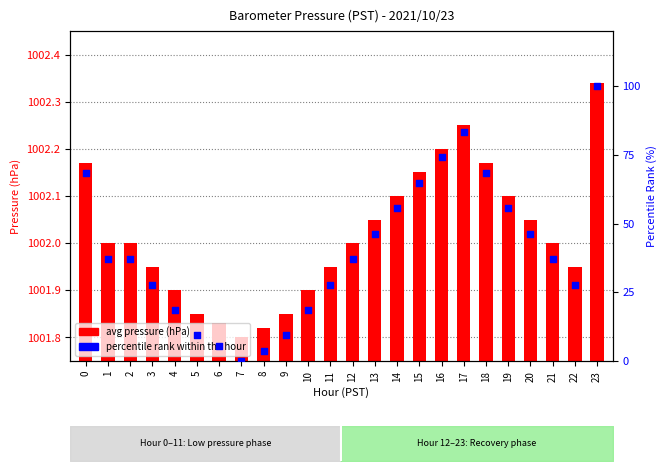

Is the value of percentile rank within the hour at 0 greater than the value of avg pressure (hPa) at 4?

No